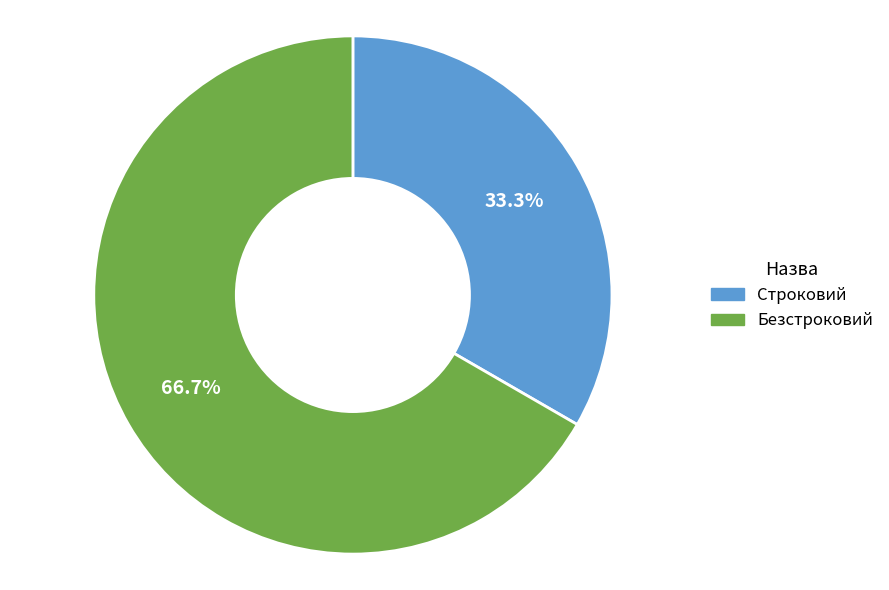

Which category has the biggest portion of the pie?

Безстроковий